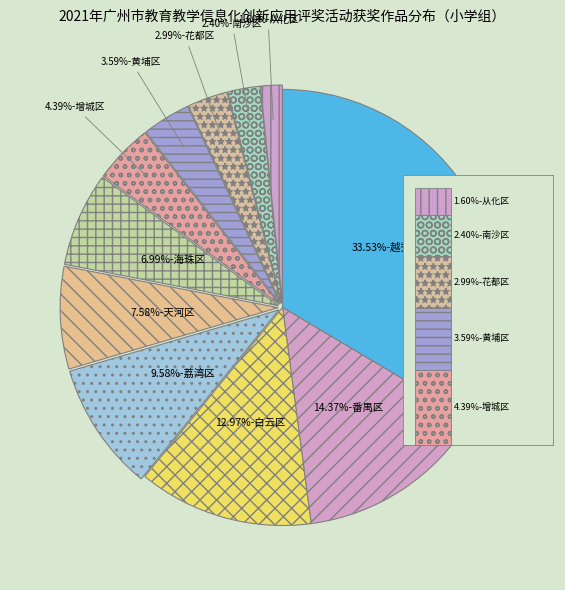

What is the largest slice in the pie chart?

越秀区